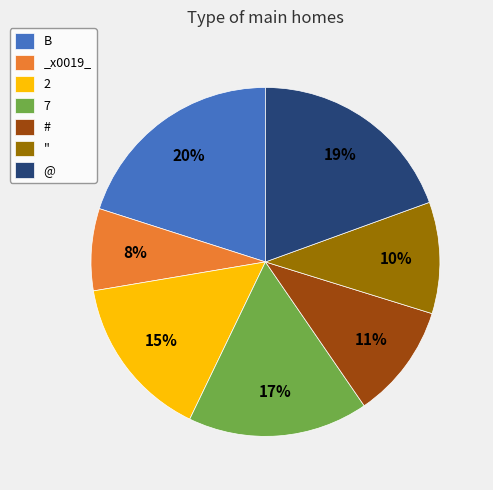

The # slice represents 1% of the pie. True or false?

False